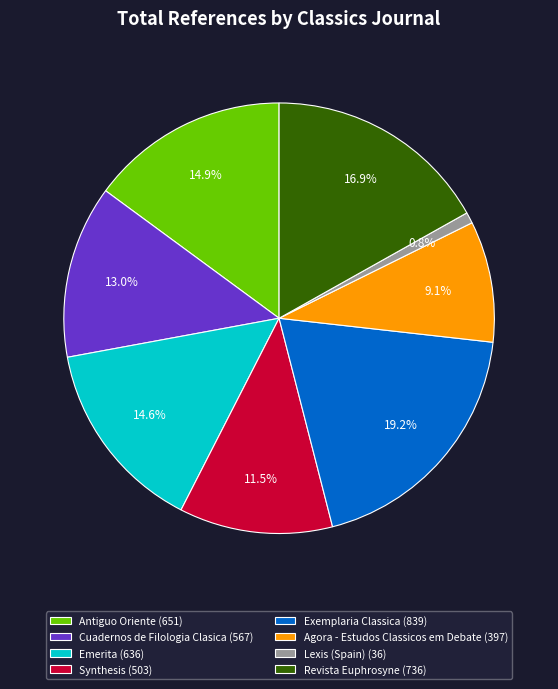

To the nearest percent, what percentage of the pie is Emerita?

15%